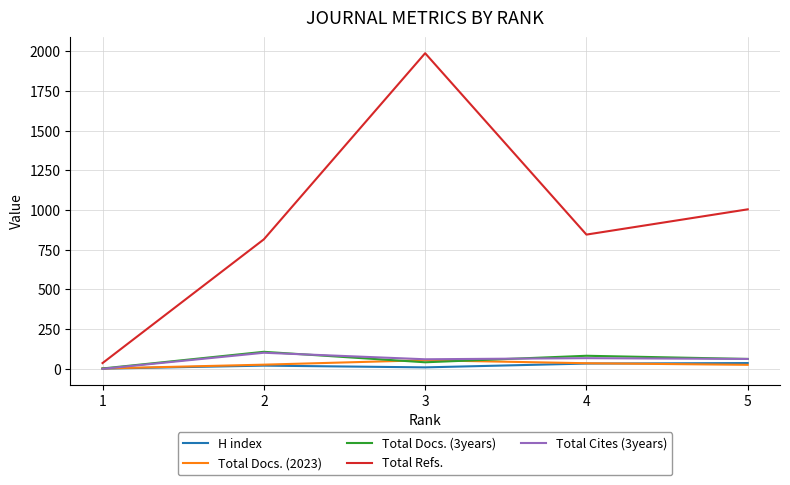

Between which two adjacent categories do H index and Total Cites (3years) first intersect?

2 and 1